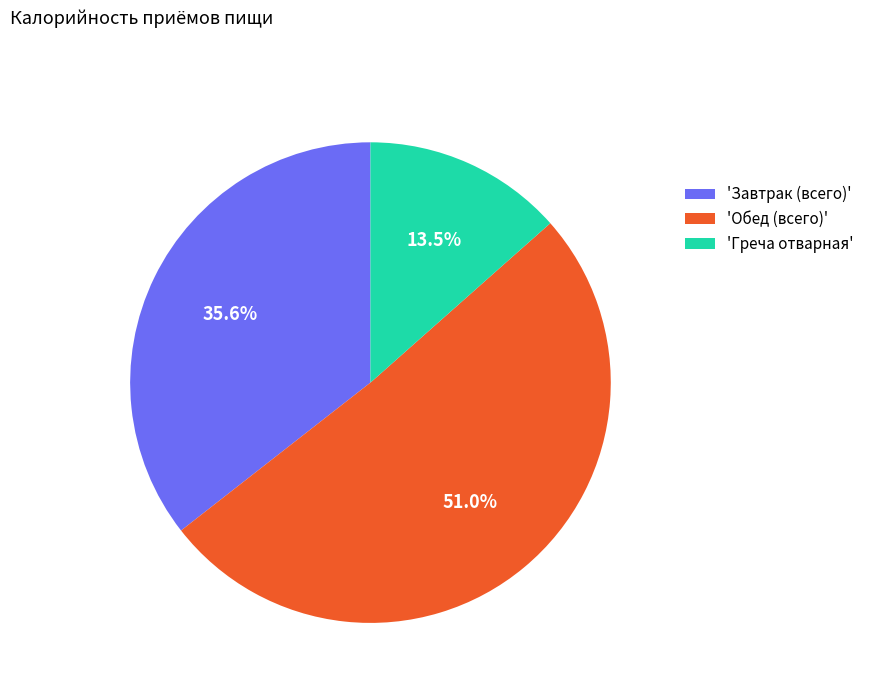

Which slice represents more than half of the pie?

'Обед (всего)'